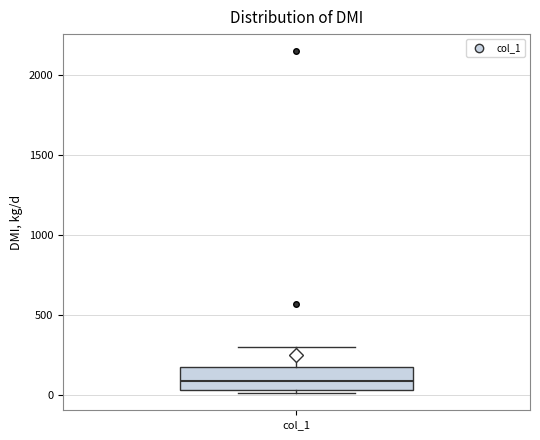

Read this box plot against the y-axis: the position of the median line, the range covered by the box, and the ends of both whiskers. The values are not printed on the chart, so give them approximately, as read against the axis.

median 100, box 50 to 200, whiskers 0 to 300